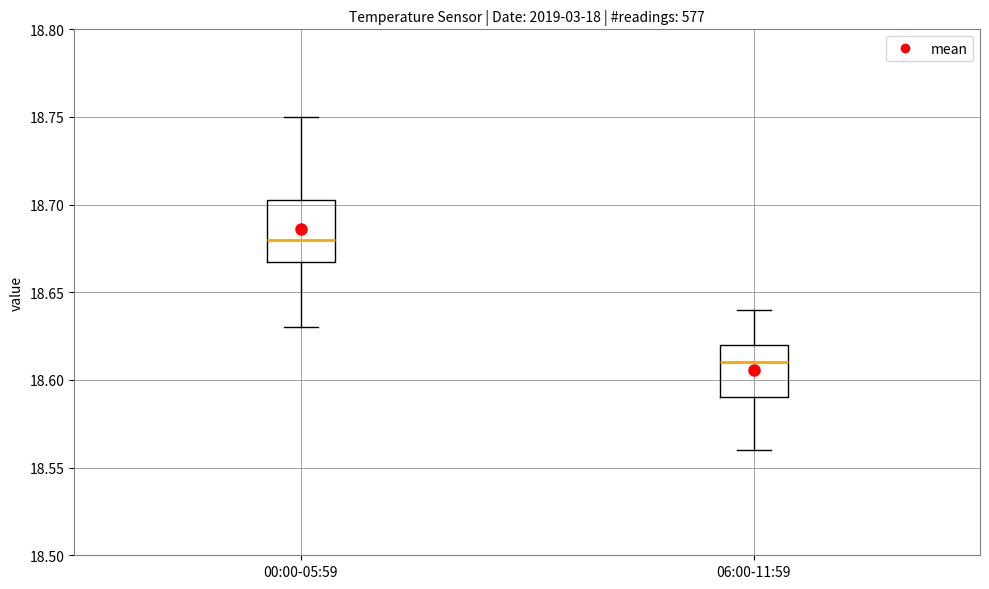

Reading left to right, read every box against the y-axis: the position of its median line, the range the box covers, and the ends of its whiskers. The values are not printed on the chart, so give them approximately, as read against the axis.

00:00-05:59: median 18.680, box 18.670 to 18.705, whiskers 18.630 to 18.750
06:00-11:59: median 18.610, box 18.590 to 18.620, whiskers 18.560 to 18.640